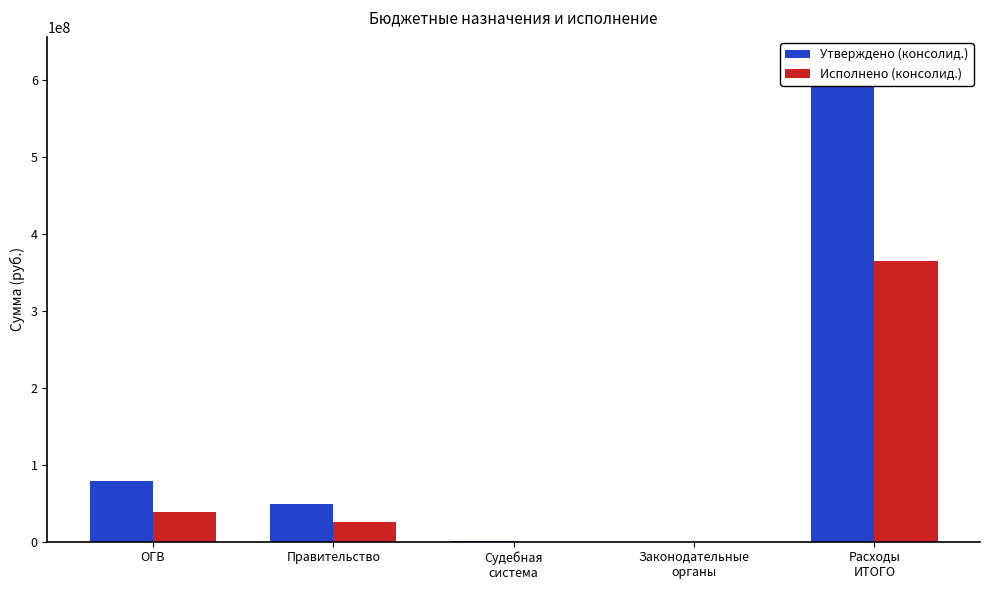

What is the label of the 3rd bar from the right?

Судебная
система